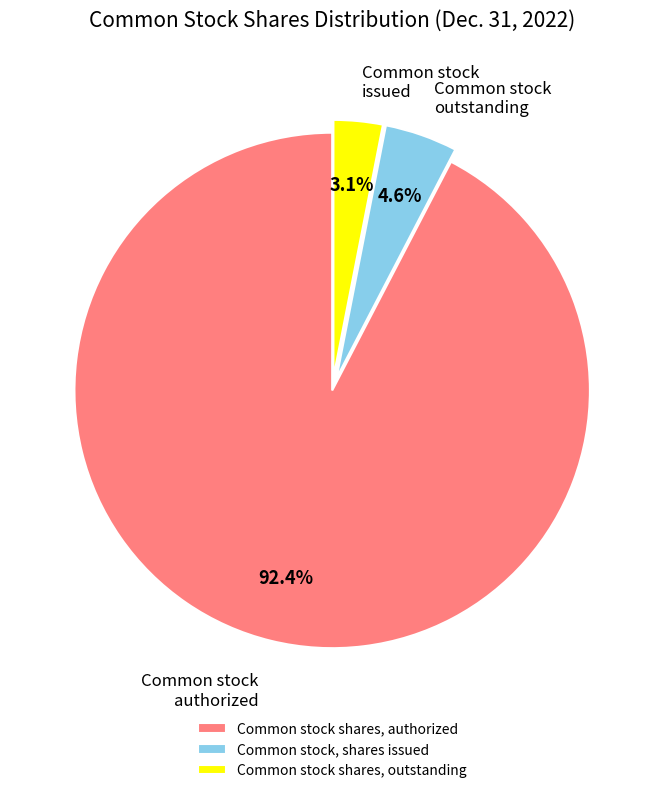

To the nearest percent, what percentage of the pie is Common stock shares, outstanding?

3%